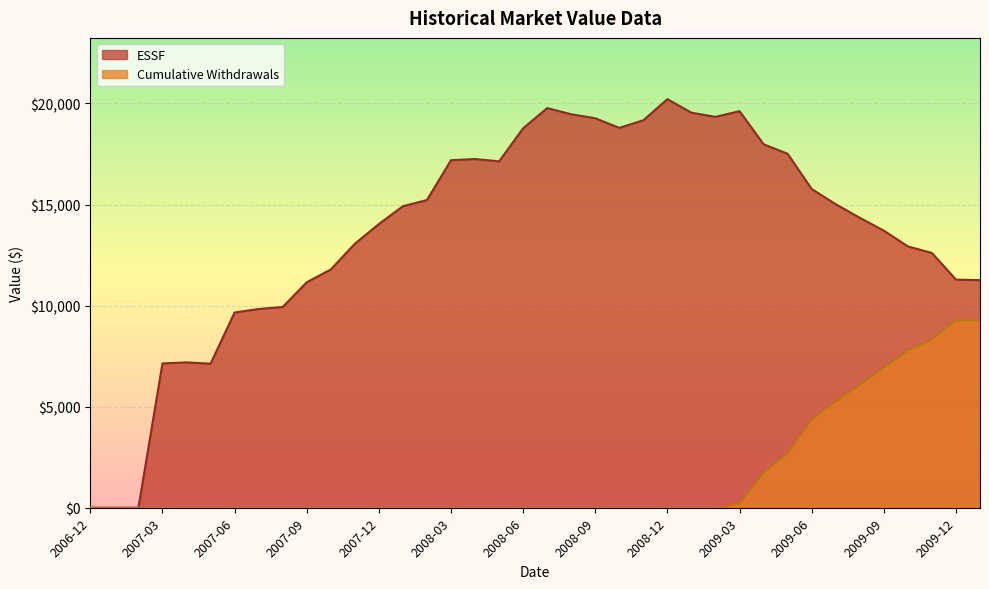

Between 2006-12 and 2007-05, which series saw the biggest shift?

ESSF